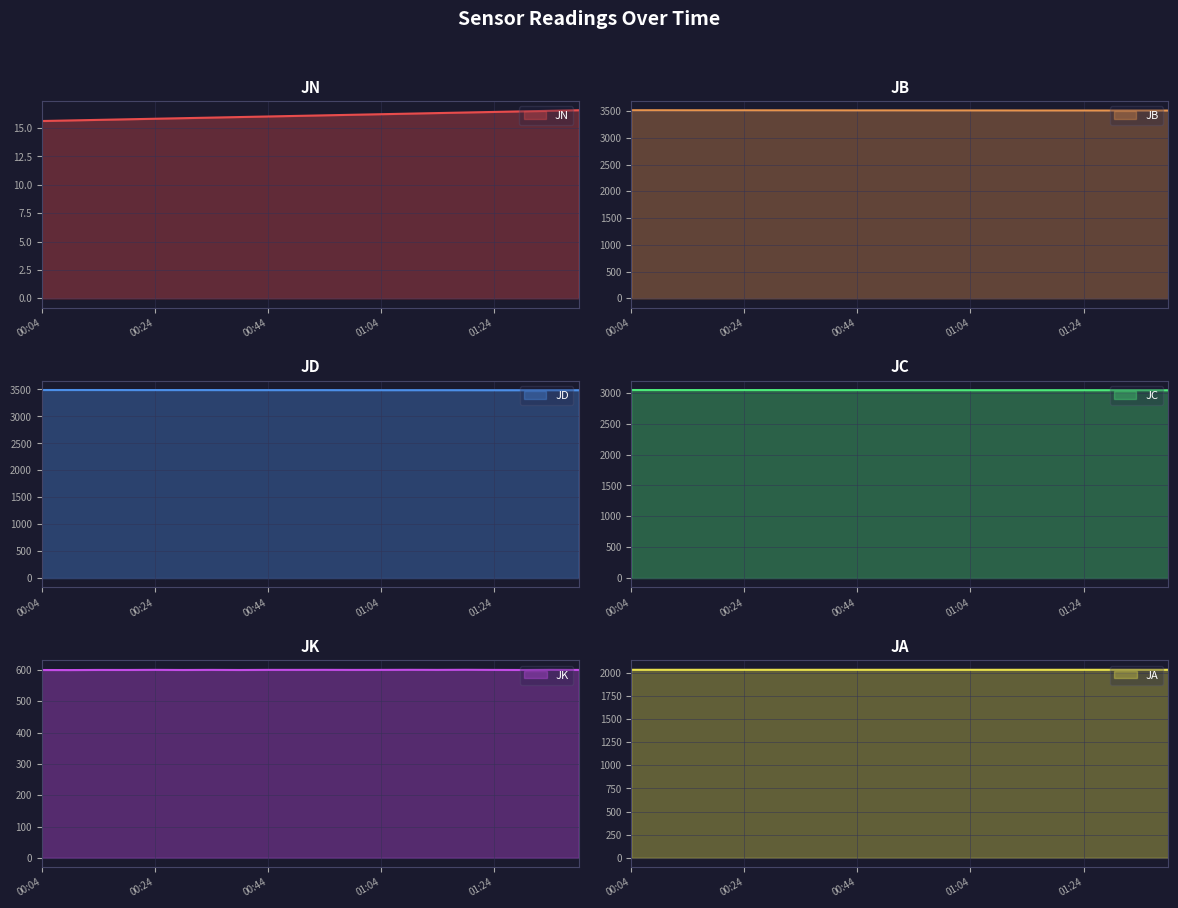

What is the sum of the JB values at 00:49 and 01:29?

7021.5